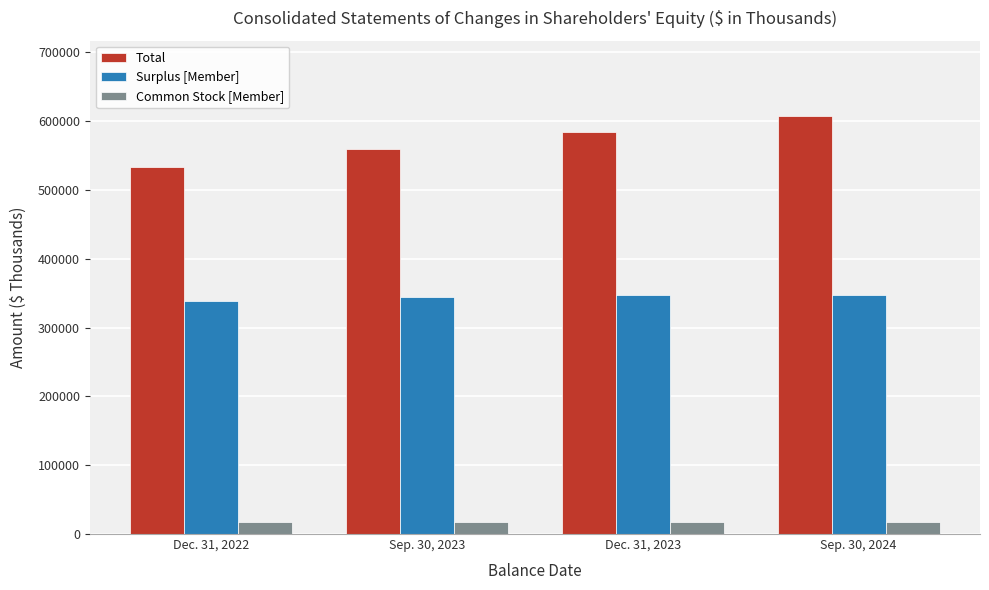

Which category has the highest value across all series?

Sep. 30, 2024